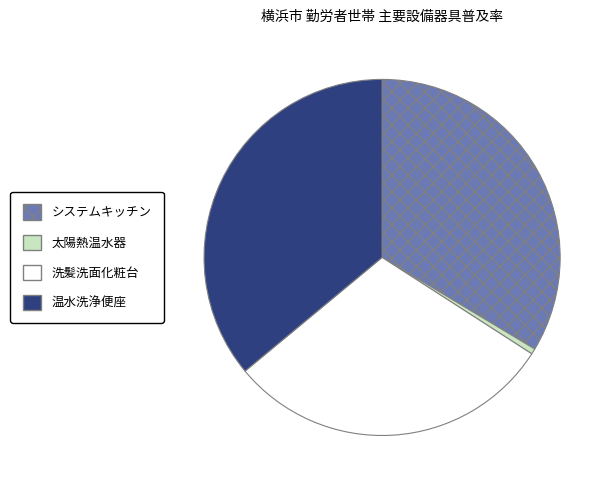

Rank the categories by value from highest to lowest.

温水洗浄便座, システムキッチン, 洗髪洗面化粧台, 太陽熱温水器